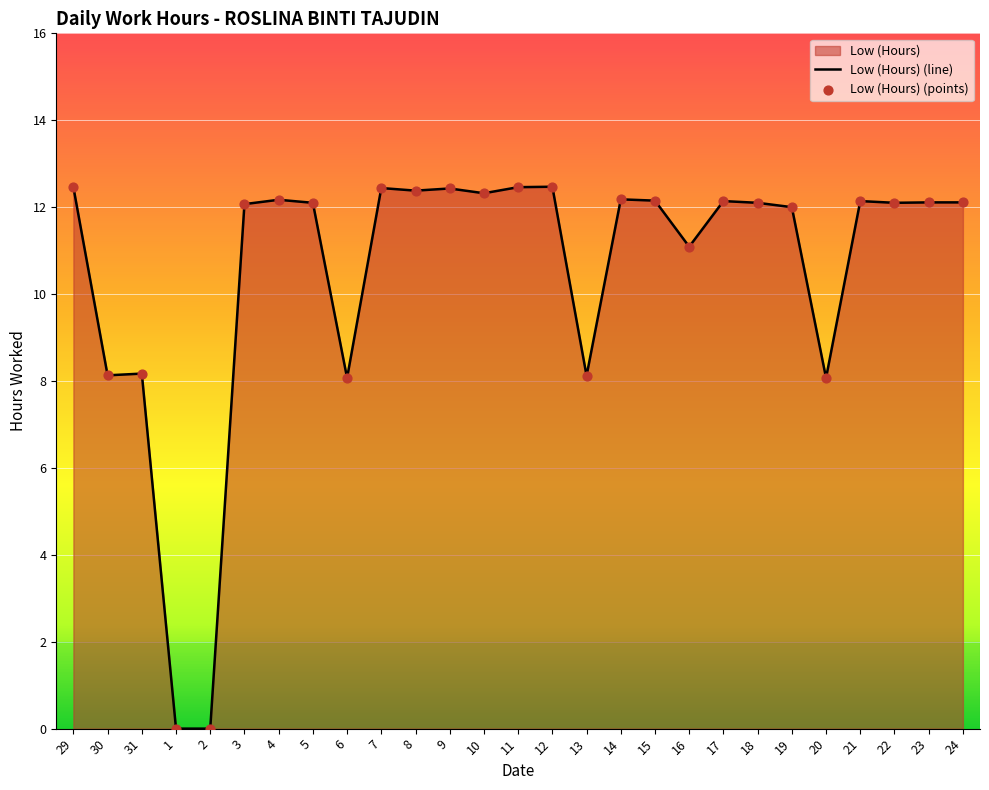

What is the change in value from 30 to 19?

+3.9